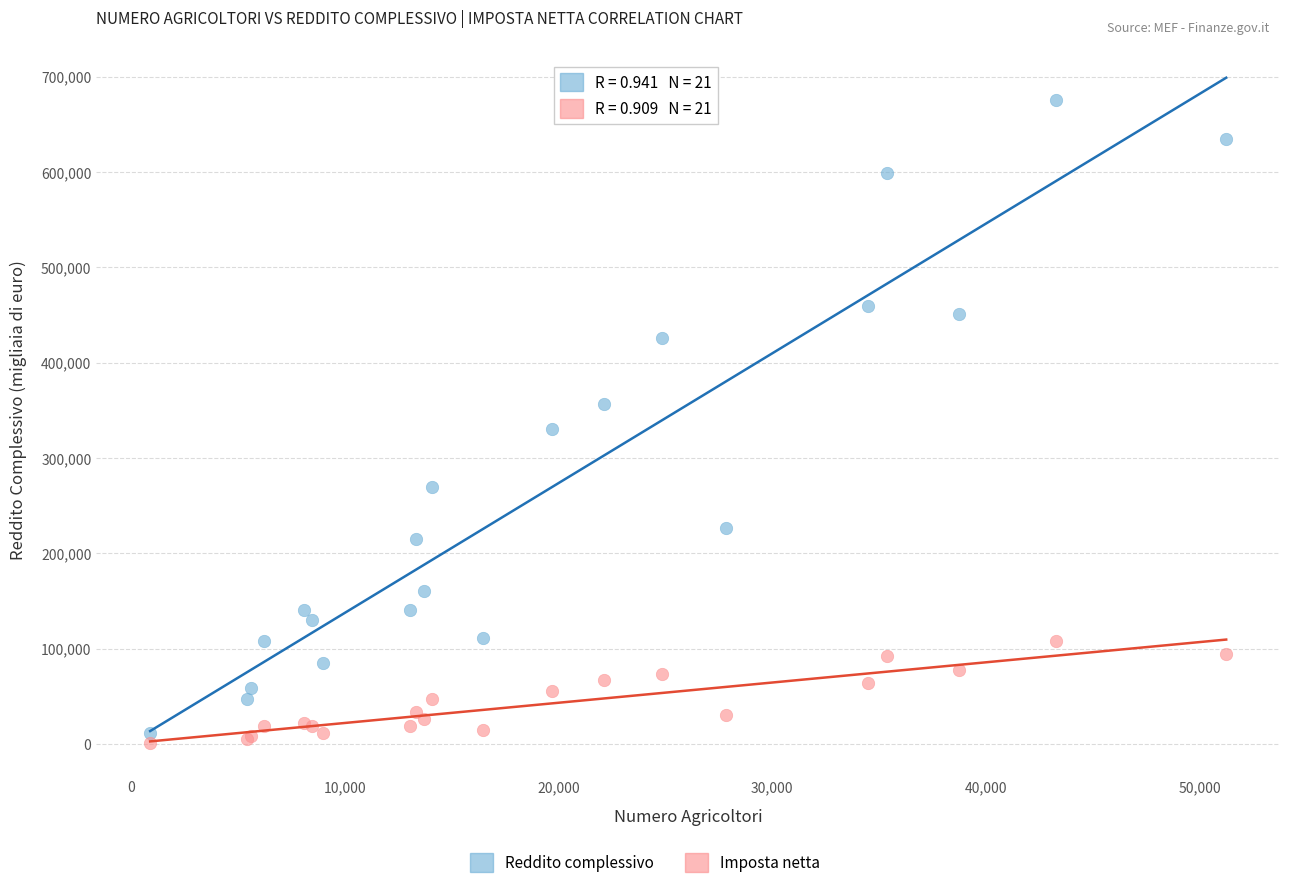

Which series reaches the minimum Y coordinate?

Imposta netta